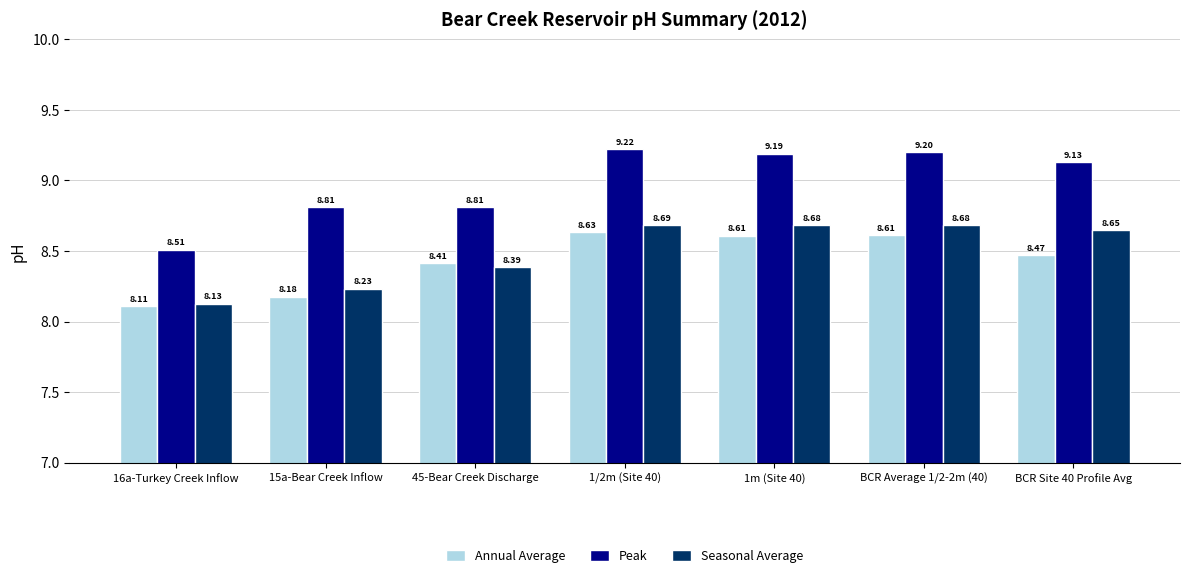

Is the value of Seasonal Average at 1m (Site 40) greater than the value of Peak at 16a-Turkey Creek Inflow?

Yes